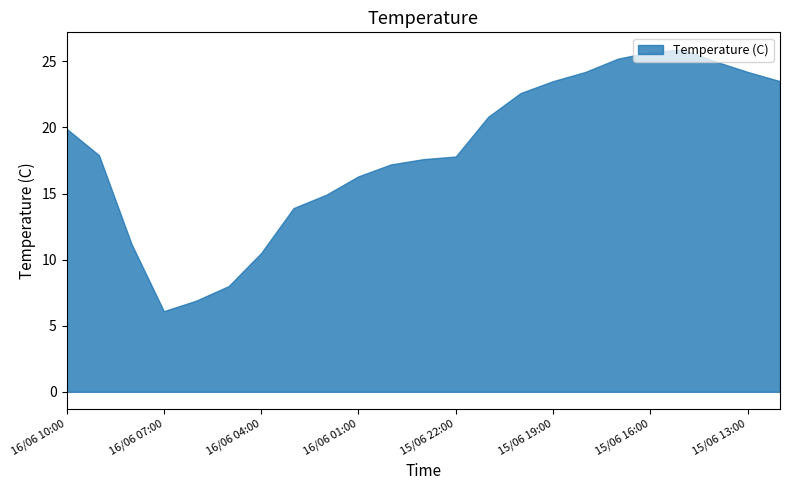

At which category does Temperature (C) reach its first local valley?

16/06 07:00